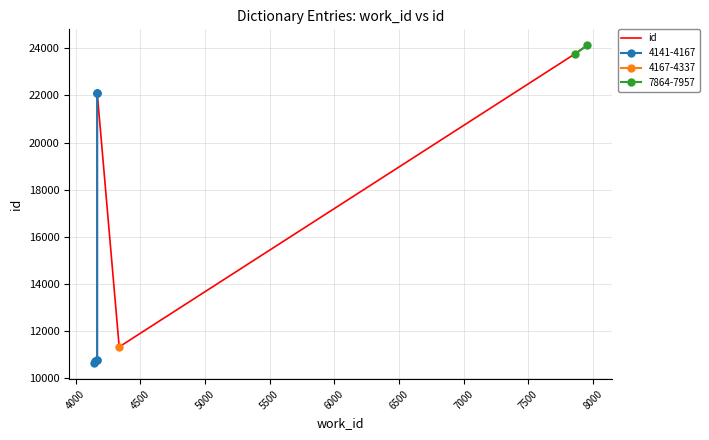

What is the sum of the values at 7500 and 5000?

34570